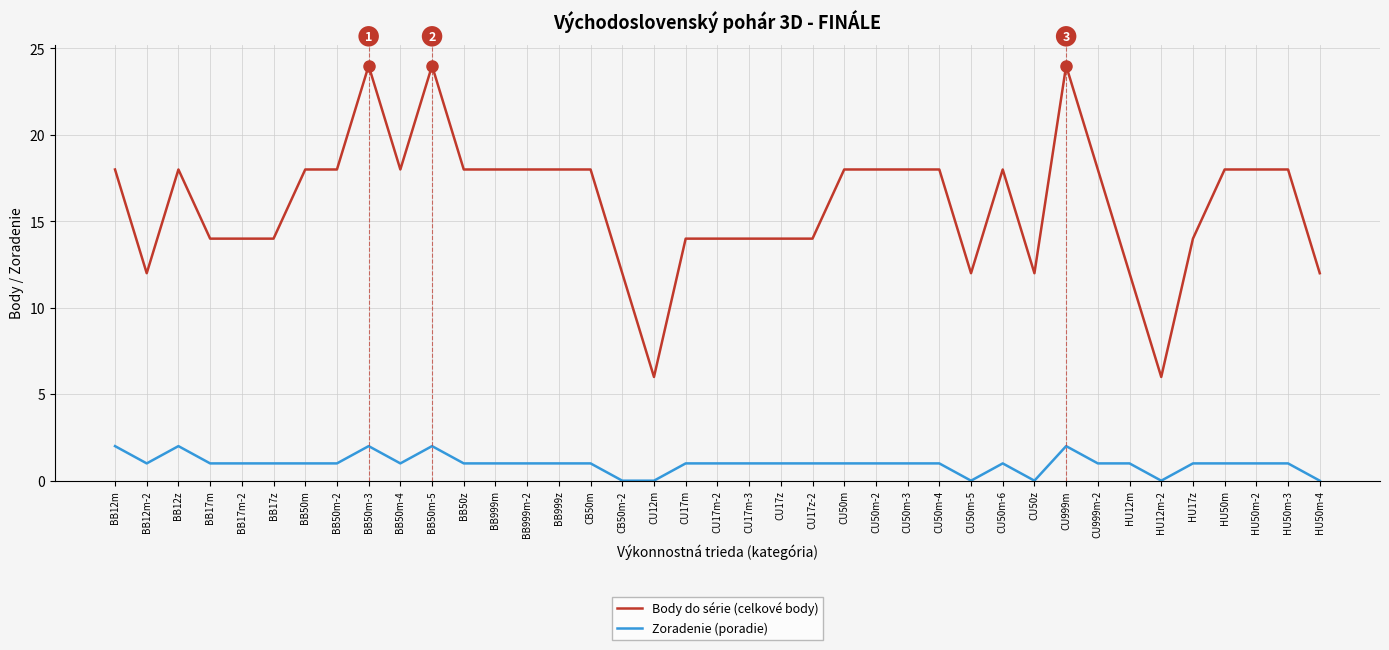

True or false: Zoradenie (poradie) and Body do série (celkové body) intersect in this chart.

False